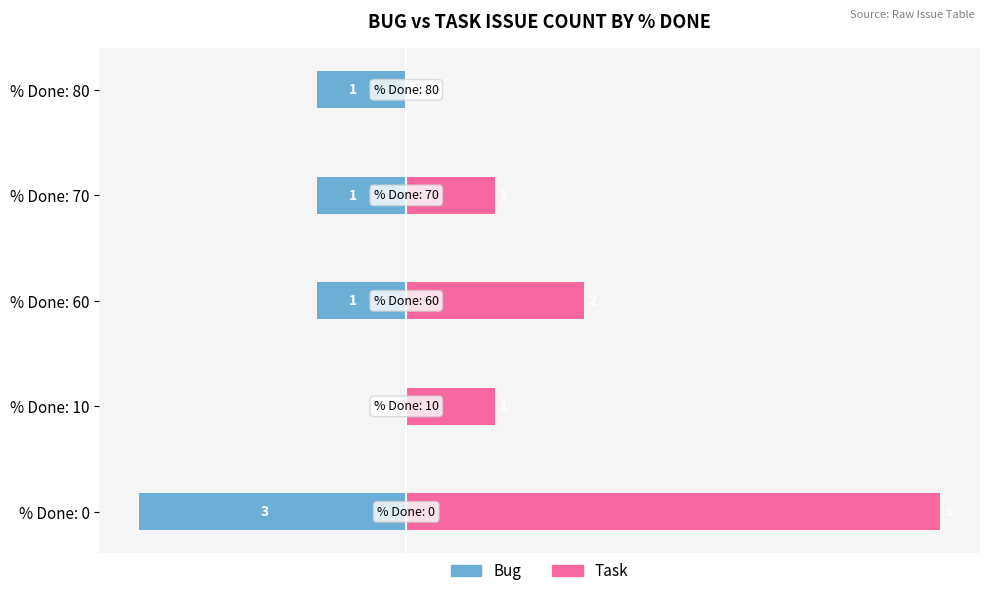

Is it true that Bug equals -2 at % Done: 10?

False